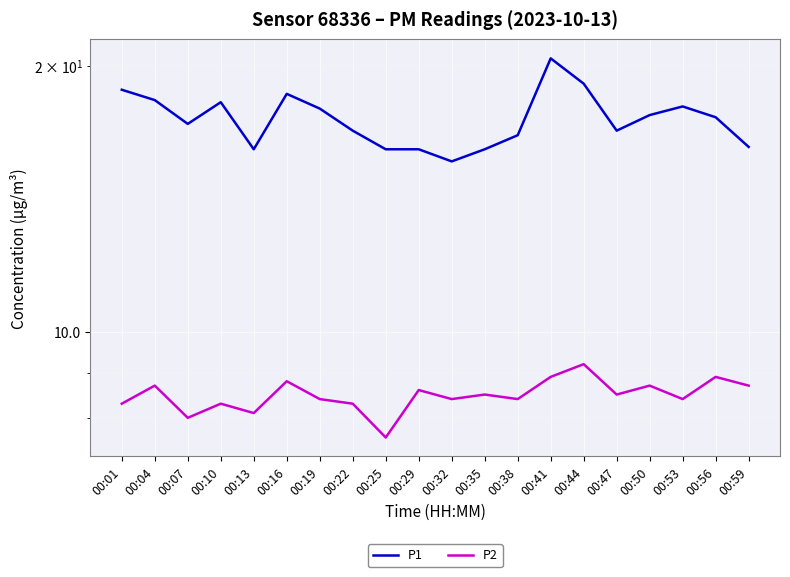

At which category is the sum across all series the highest?

00:41